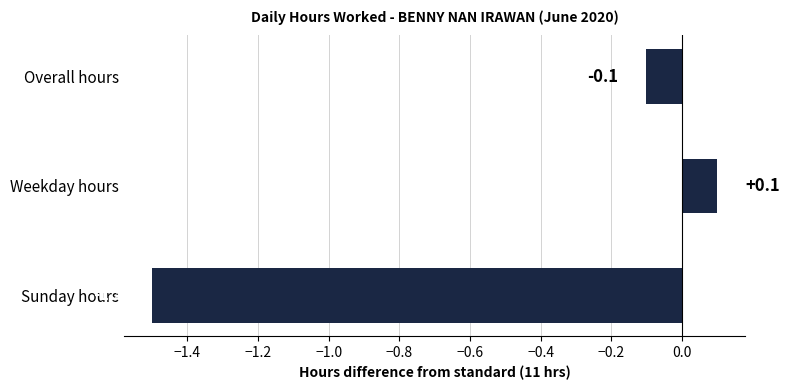

What is the sum of the values at Weekday hours and Sunday hours?

-1.4